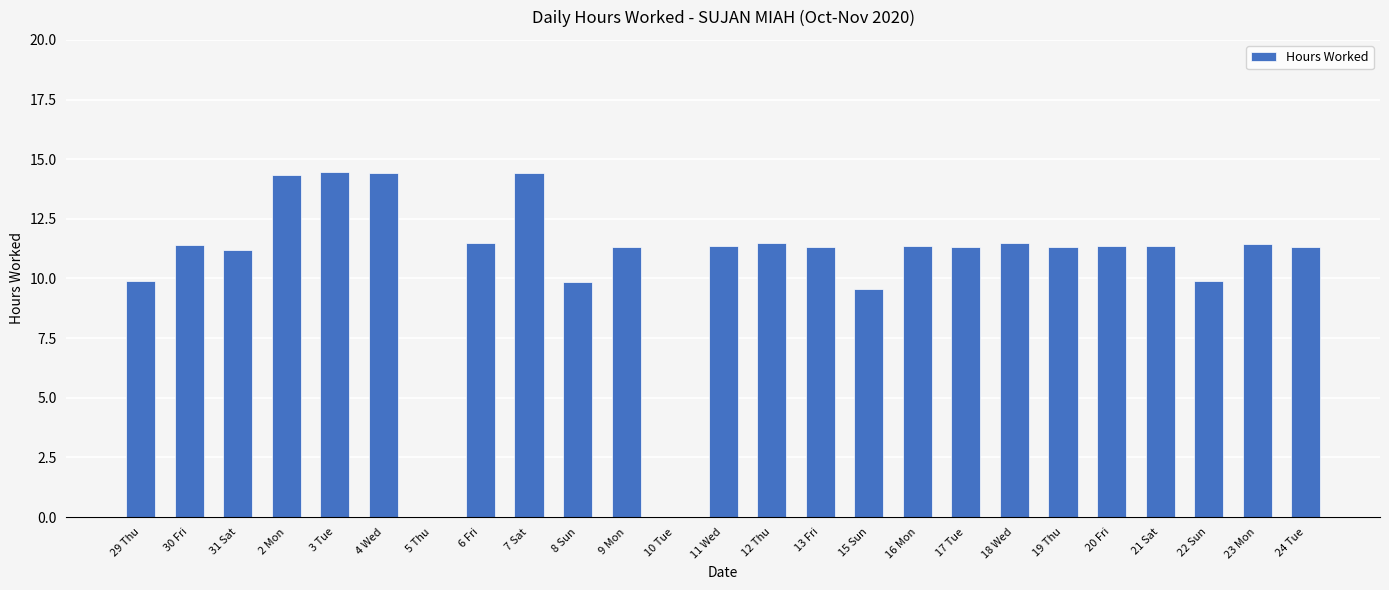

What is the sum of all values?

267.3